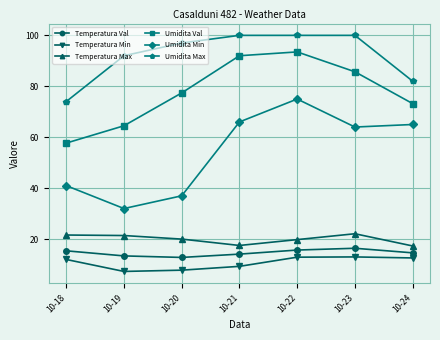

How many values in the Umidita Val series exceed 77?

4